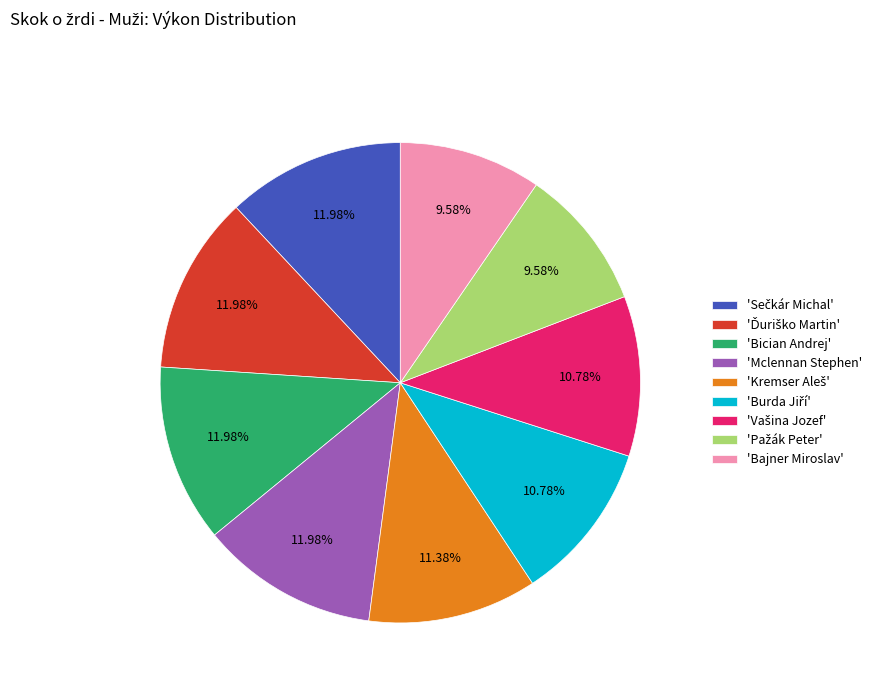

Is there a majority slice in this chart?

No